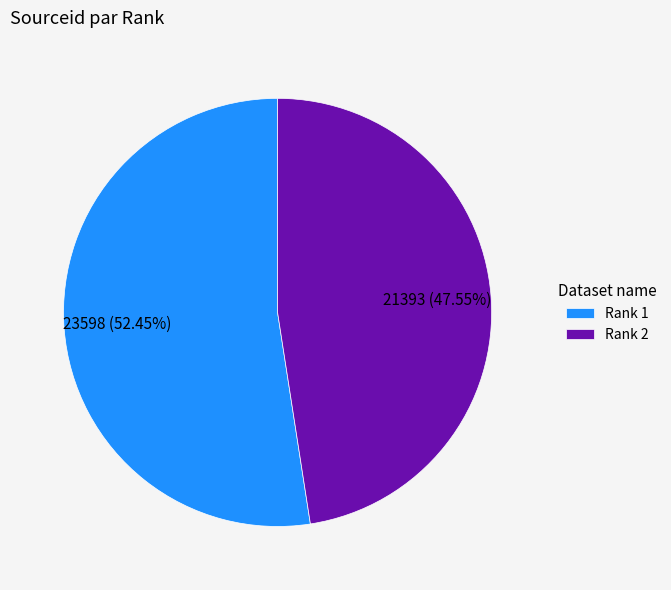

Does Rank 2 represent more than half of the total?

No